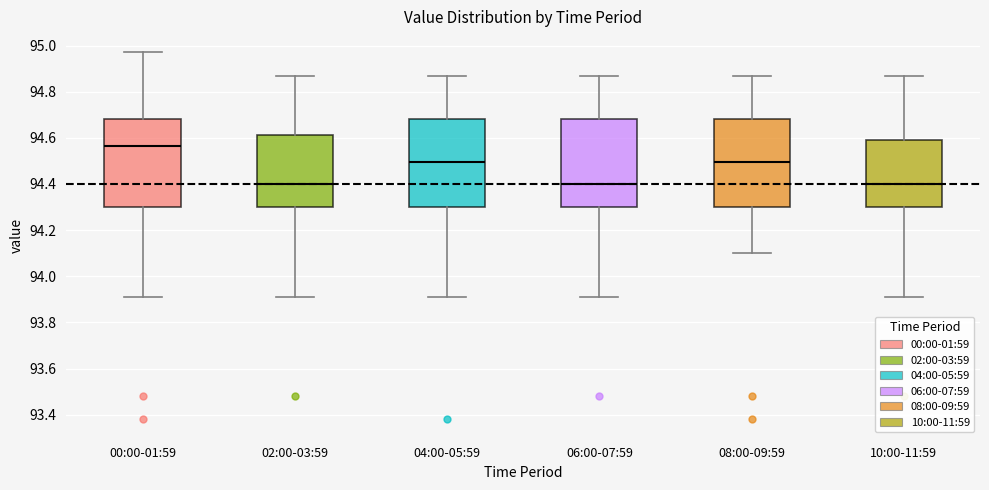

Reading left to right, read every box against the y-axis: the position of its median line, the range the box covers, and the ends of its whiskers. The values are not printed on the chart, so give them approximately, as read against the axis.

00:00-01:59: median 94.56, box 94.30 to 94.68, whiskers 93.92 to 94.98
02:00-03:59: median 94.40, box 94.30 to 94.62, whiskers 93.92 to 94.88
04:00-05:59: median 94.50, box 94.30 to 94.68, whiskers 93.92 to 94.88
06:00-07:59: median 94.40, box 94.30 to 94.68, whiskers 93.92 to 94.88
08:00-09:59: median 94.50, box 94.30 to 94.68, whiskers 94.10 to 94.88
10:00-11:59: median 94.40, box 94.30 to 94.60, whiskers 93.92 to 94.88